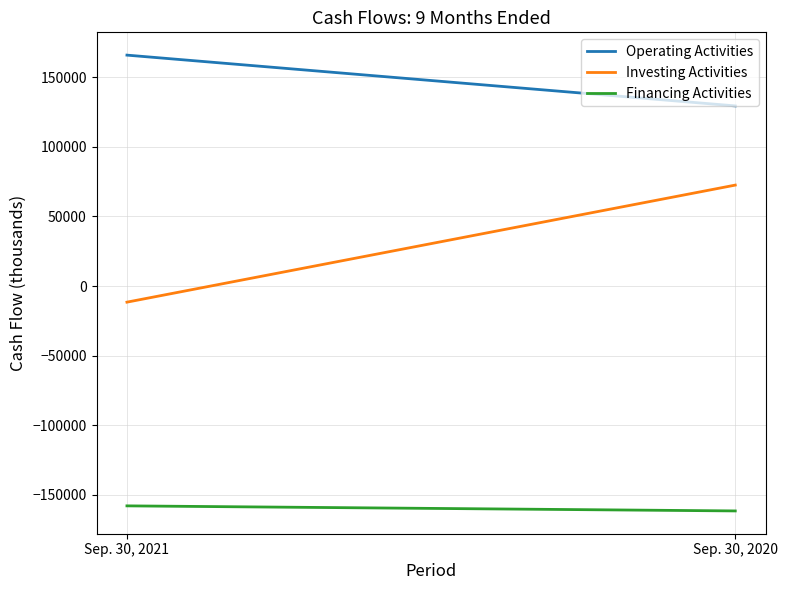

What is the approximate value of Investing Activities at Sep. 30, 2020?

72536